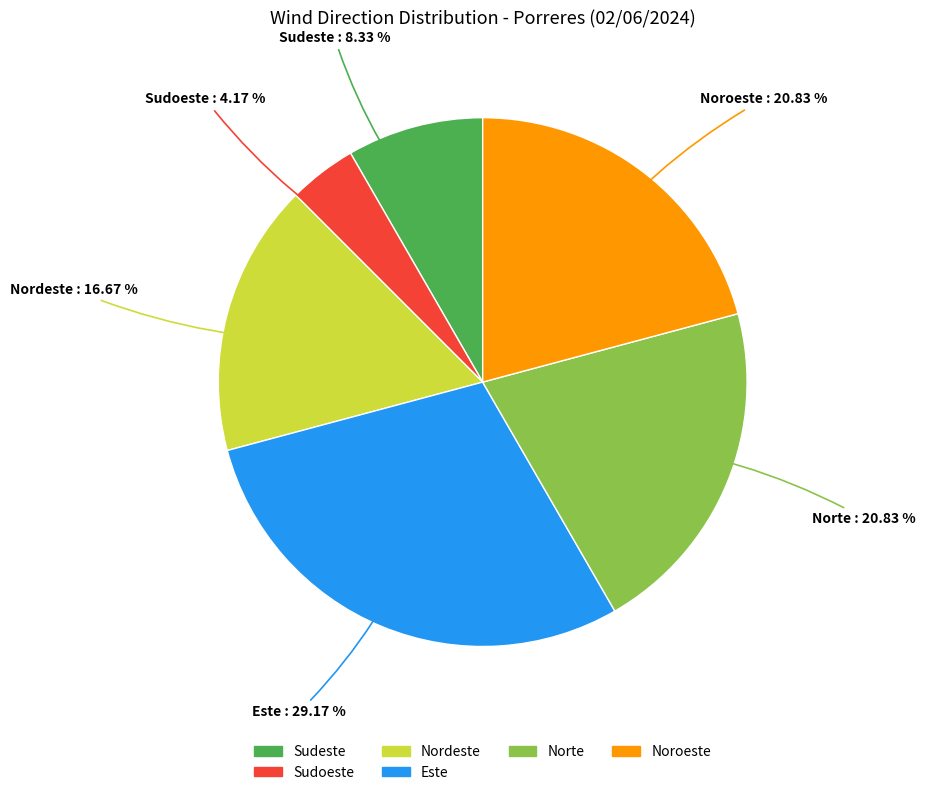

Which has a higher value, Noroeste or Sudoeste?

Noroeste